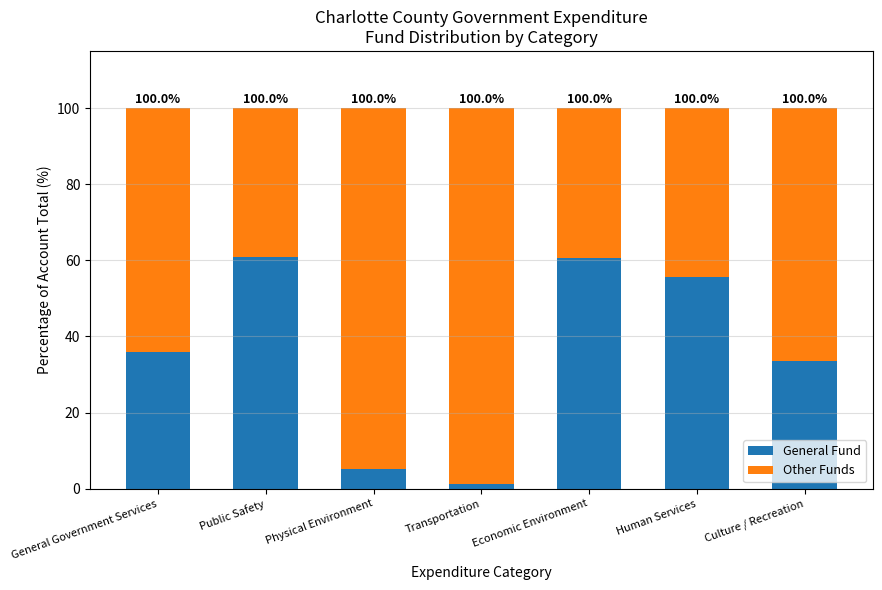

What is the difference between the maximum and minimum values in the Other Funds series?

59.6